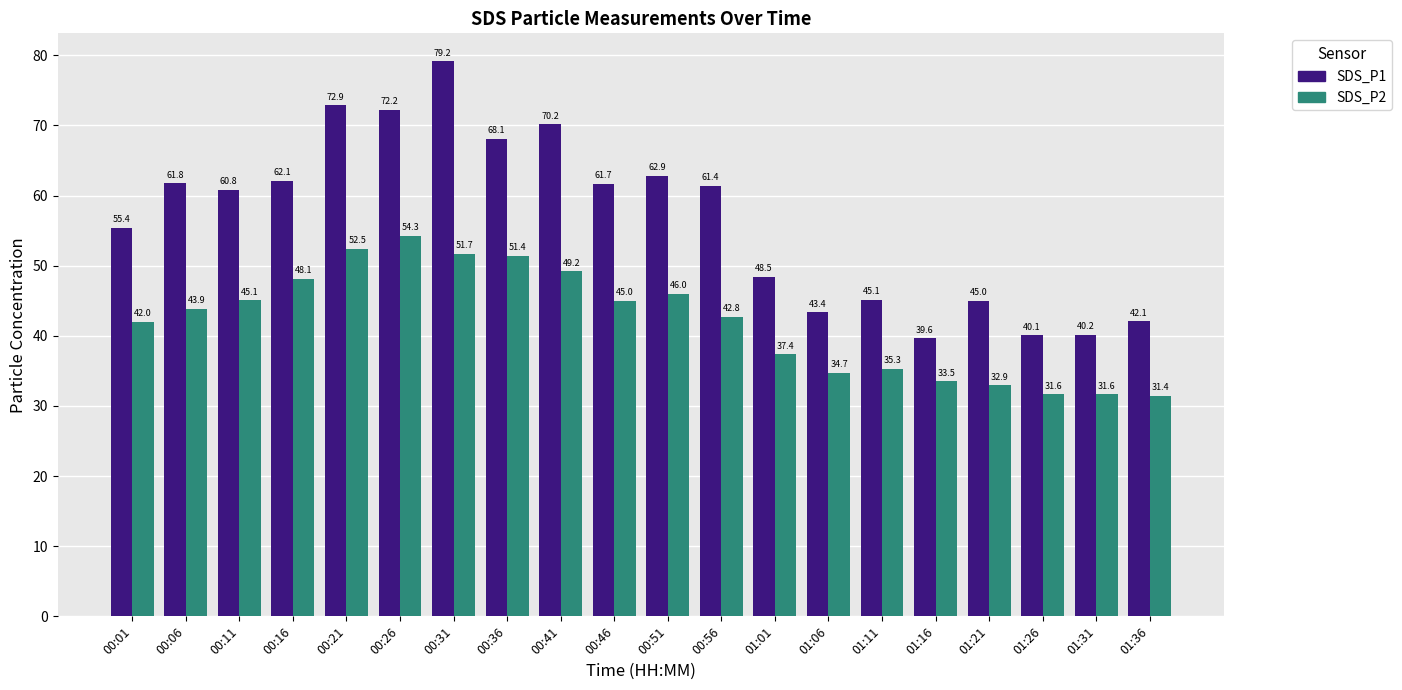

How many groups of bars are there?

20